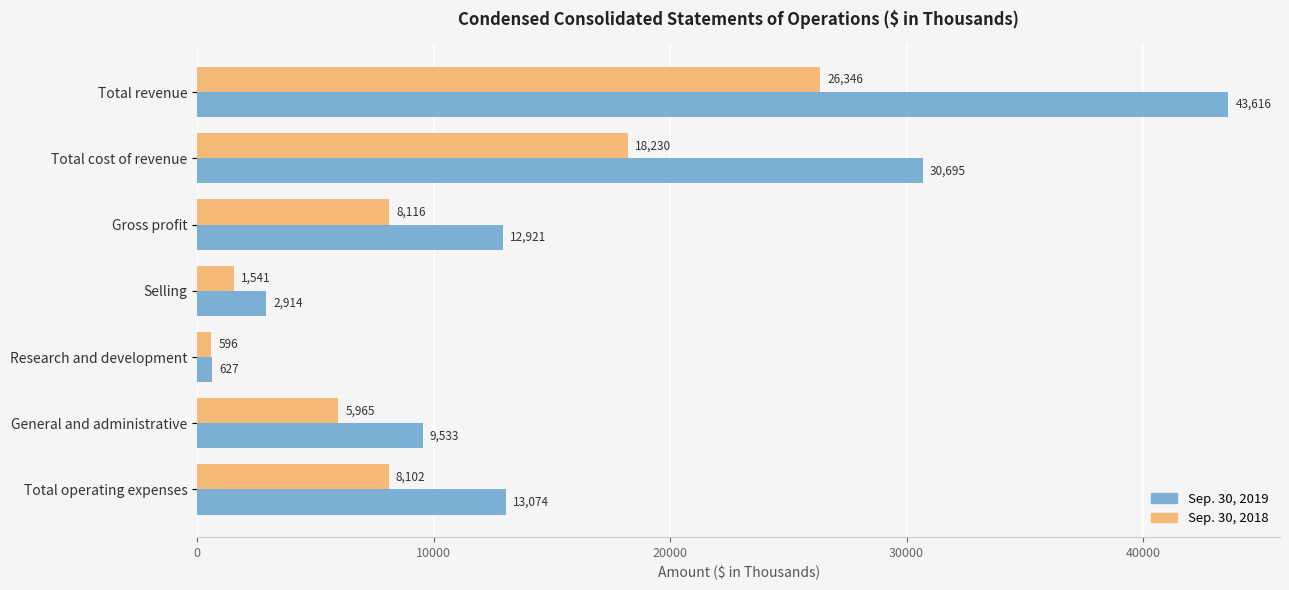

Which category has the lowest value in the Sep. 30, 2018 series?

Research and development